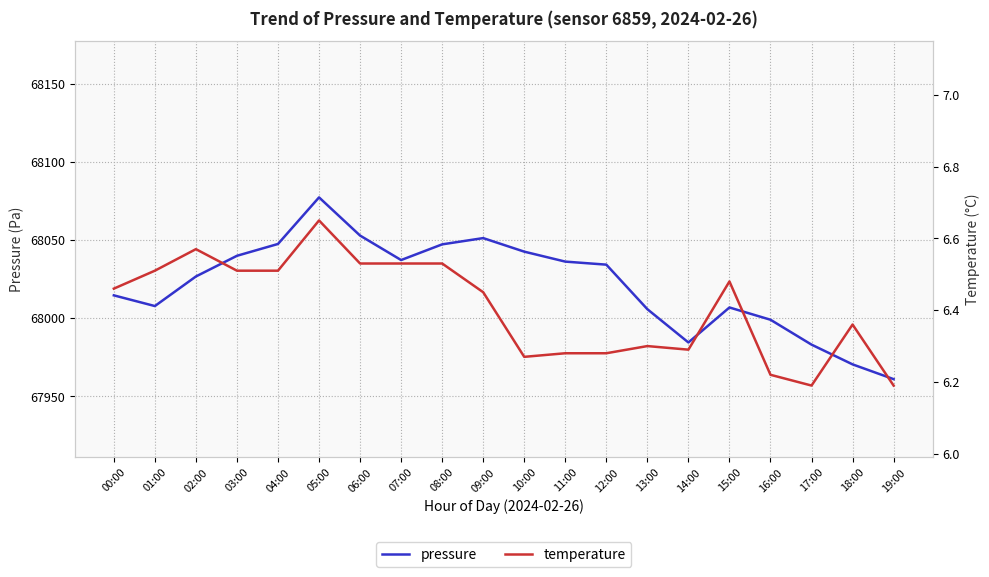

Reading left to right, list all the values displayed in this chart.

pressure: 68014.6	68007.8	68026.7	68039.9	68047.4	68077.2	68052.8	68037.2	68047.2	68051.2	68042.5	68036.2	68034.2	68005.8	67984.5	68006.8	67999.0	67983.1	67970.5	67961.0
temperature: 6.5	6.5	6.6	6.5	6.5	6.7	6.5	6.5	6.5	6.5	6.3	6.3	6.3	6.3	6.3	6.5	6.2	6.2	6.4	6.2